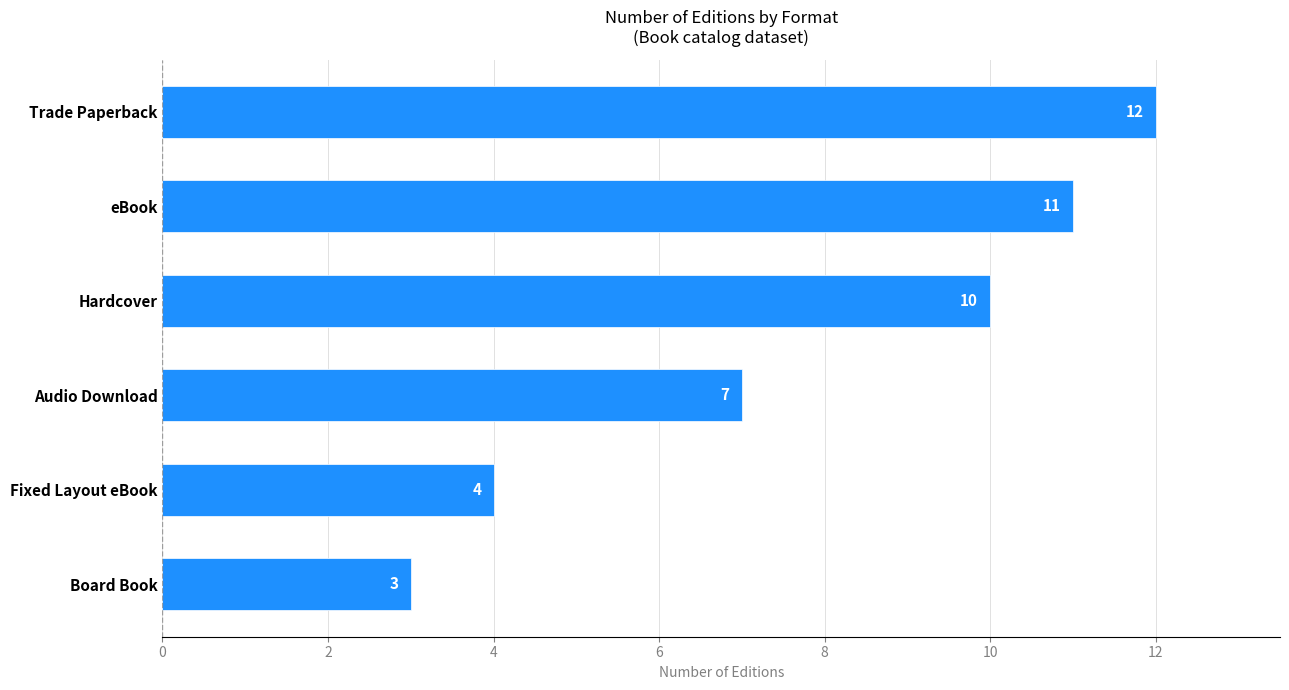

Is it true that the value at Audio Download is 12?

False